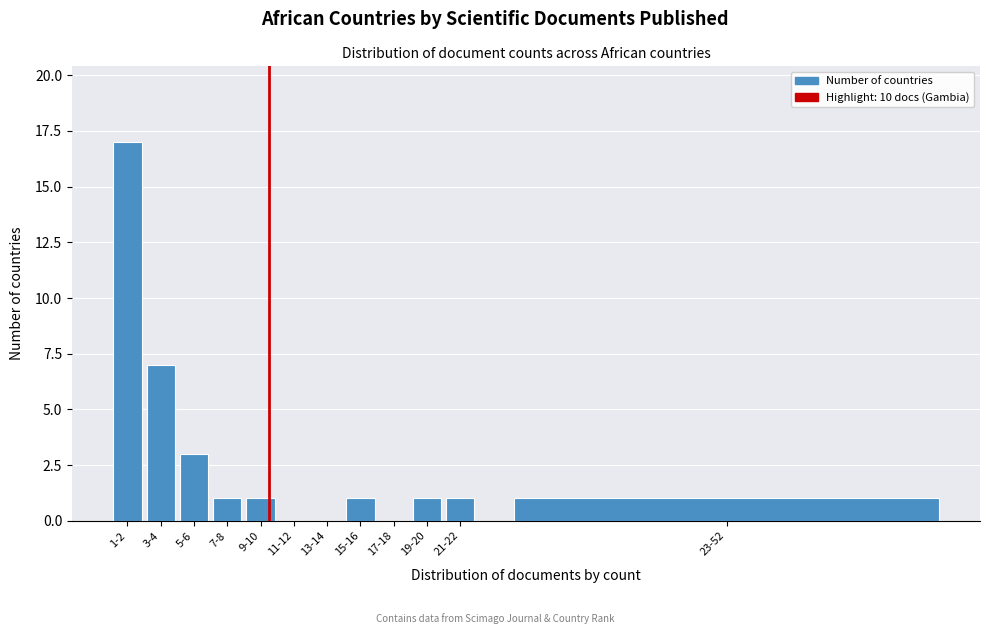

Reading left to right, transcribe all the data shown in this chart.

1-2=17	3-4=7	5-6=3	7-8=1	9-10=1	11-12=0	13-14=0	15-16=1	17-18=0	19-20=1	21-22=1	23-52=1